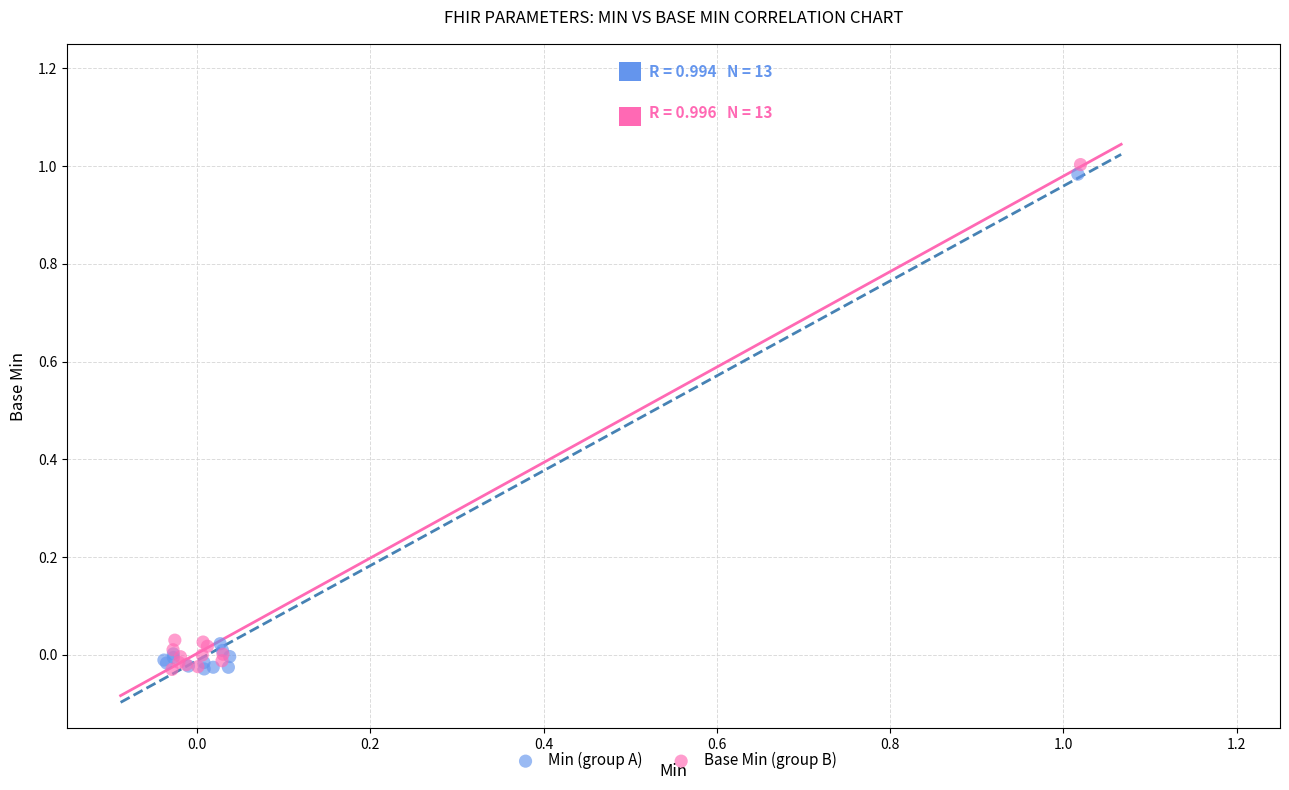

Which series has the largest Y range (max minus min)?

Base Min (group B)